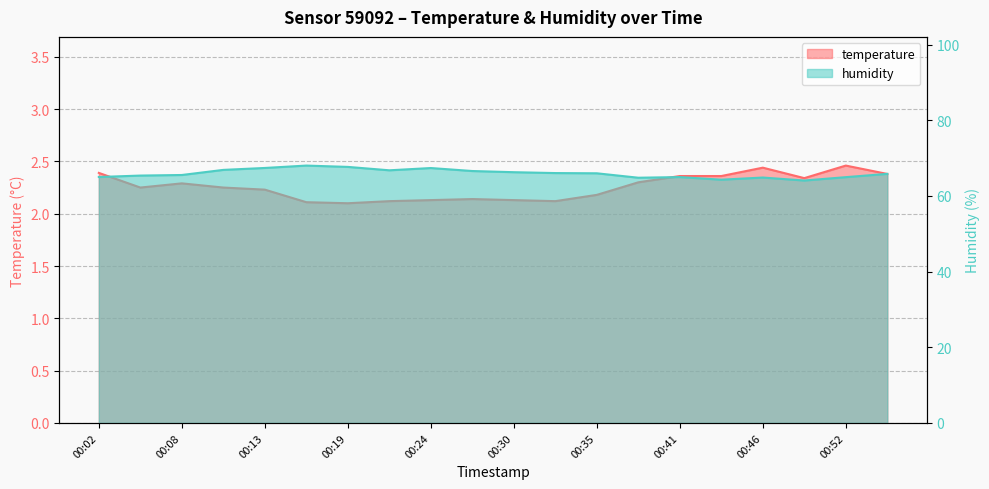

Which category has the highest value in the temperature series?

00:52